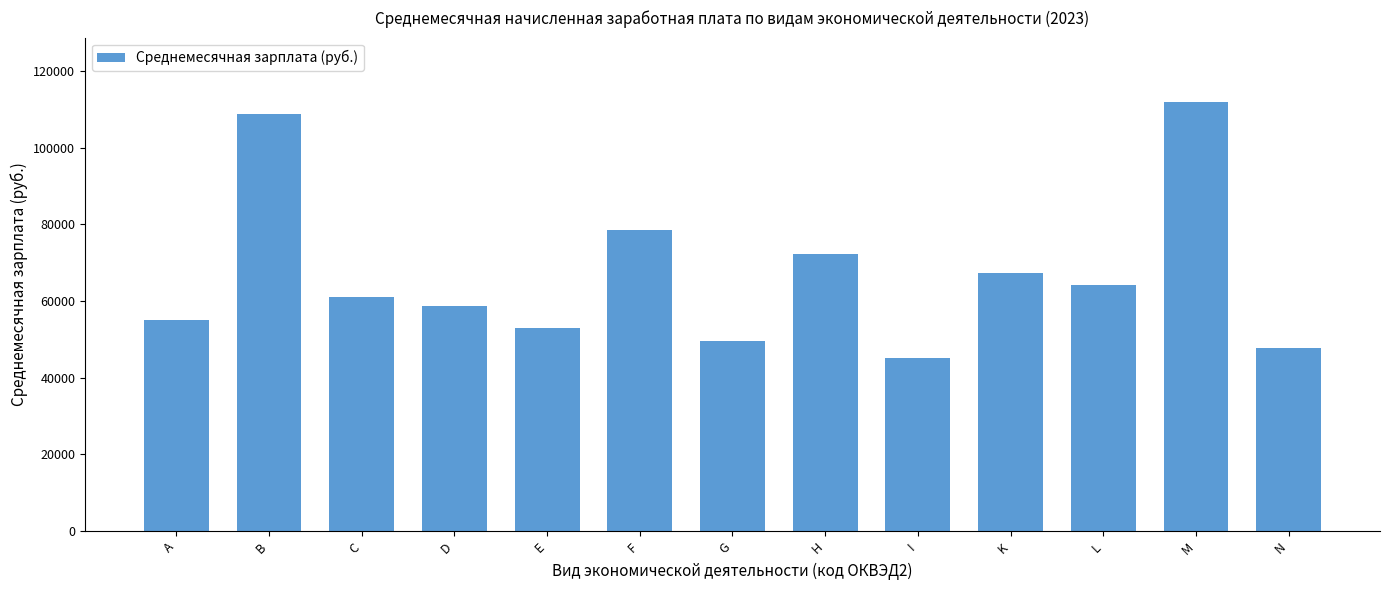

Reading right to left, extract all data points from this chart.

N=47721.4	M=111897.7	L=64107.7	K=67200.2	I=45093.2	H=72170.2	G=49644.9	F=78594.2	E=53094.4	D=58743.4	C=60957.4	B=108844.3	A=55075.1